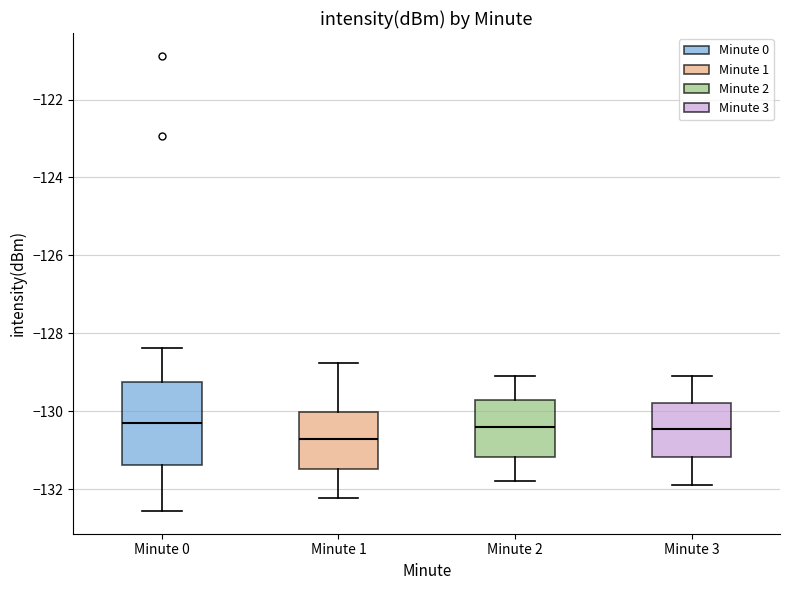

Where does the lower whisker of the box for Minute 1 end on the y-axis? The values are not printed on the chart, so give them approximately, as read against the axis.

-132.2